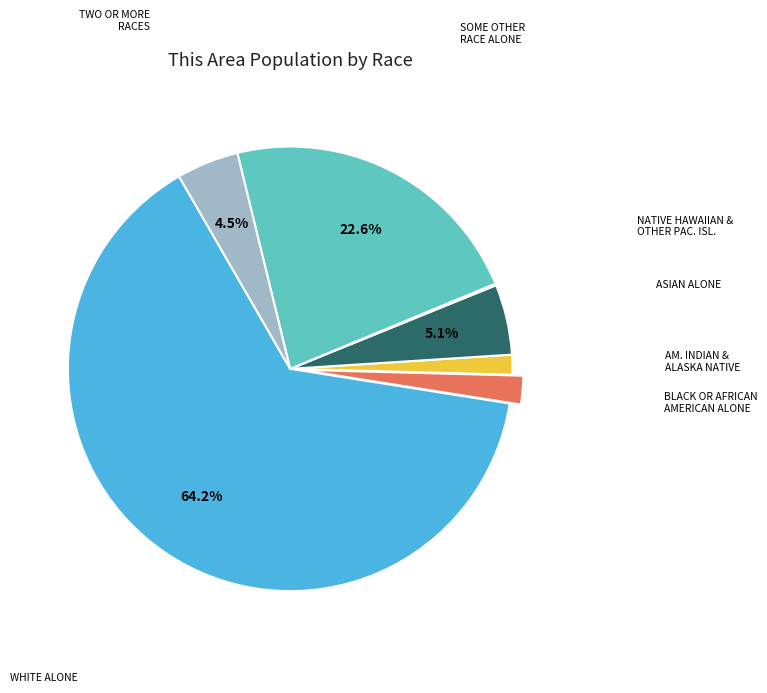

Is there a majority slice in this chart?

Yes